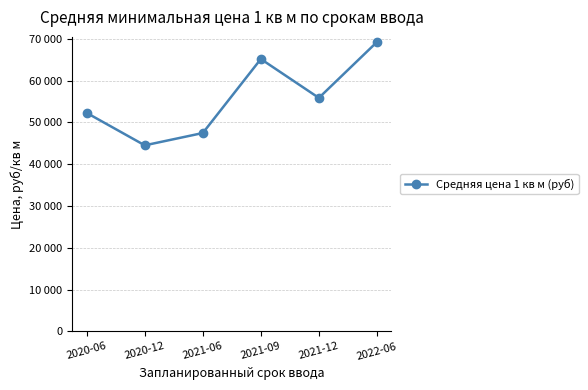

What is the change in value from 2020-12 to 2022-06?

+24697.0